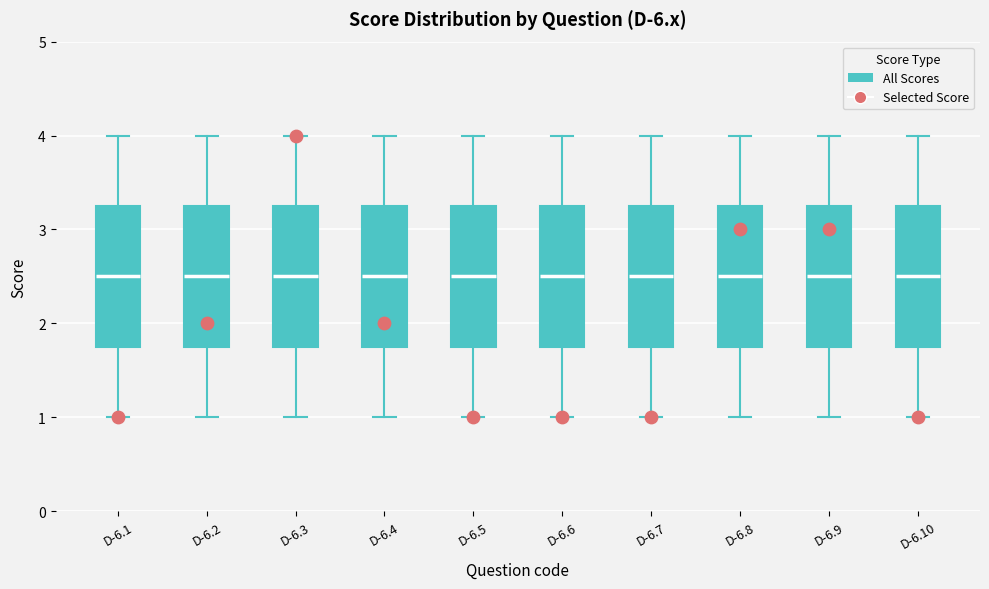

Reading left to right, read every box against the y-axis: the position of its median line, the range the box covers, and the ends of its whiskers. The values are not printed on the chart, so give them approximately, as read against the axis.

D-6.1: median 2.5, box 1.8 to 3.3, whiskers 1.0 to 4.0
D-6.2: median 2.5, box 1.8 to 3.3, whiskers 1.0 to 4.0
D-6.3: median 2.5, box 1.8 to 3.3, whiskers 1.0 to 4.0
D-6.4: median 2.5, box 1.8 to 3.3, whiskers 1.0 to 4.0
D-6.5: median 2.5, box 1.8 to 3.3, whiskers 1.0 to 4.0
D-6.6: median 2.5, box 1.8 to 3.3, whiskers 1.0 to 4.0
D-6.7: median 2.5, box 1.8 to 3.3, whiskers 1.0 to 4.0
D-6.8: median 2.5, box 1.8 to 3.3, whiskers 1.0 to 4.0
D-6.9: median 2.5, box 1.8 to 3.3, whiskers 1.0 to 4.0
D-6.10: median 2.5, box 1.8 to 3.3, whiskers 1.0 to 4.0